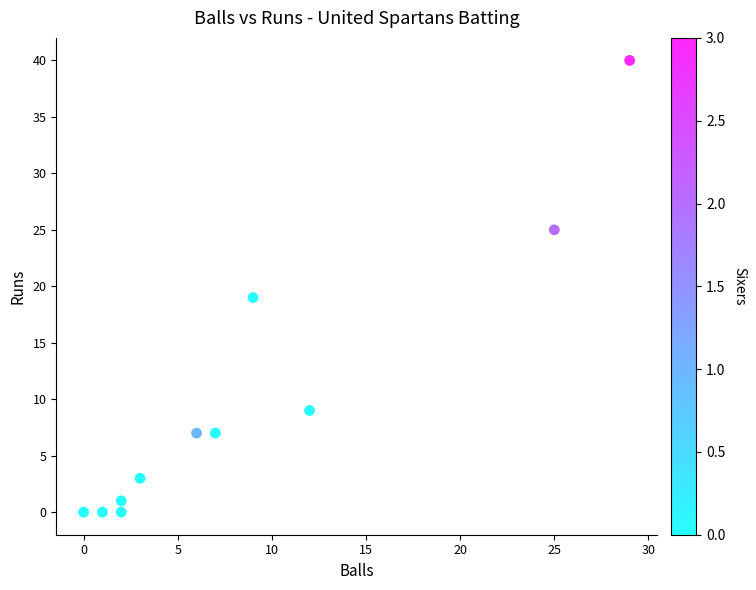

What is the range of X values (max minus min)?

29